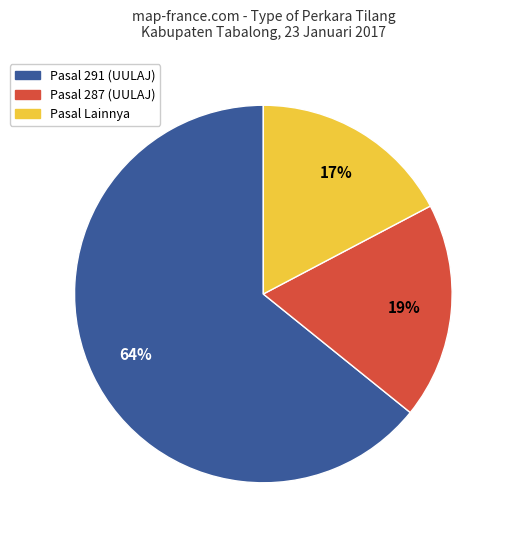

Is there a majority slice in this chart?

Yes